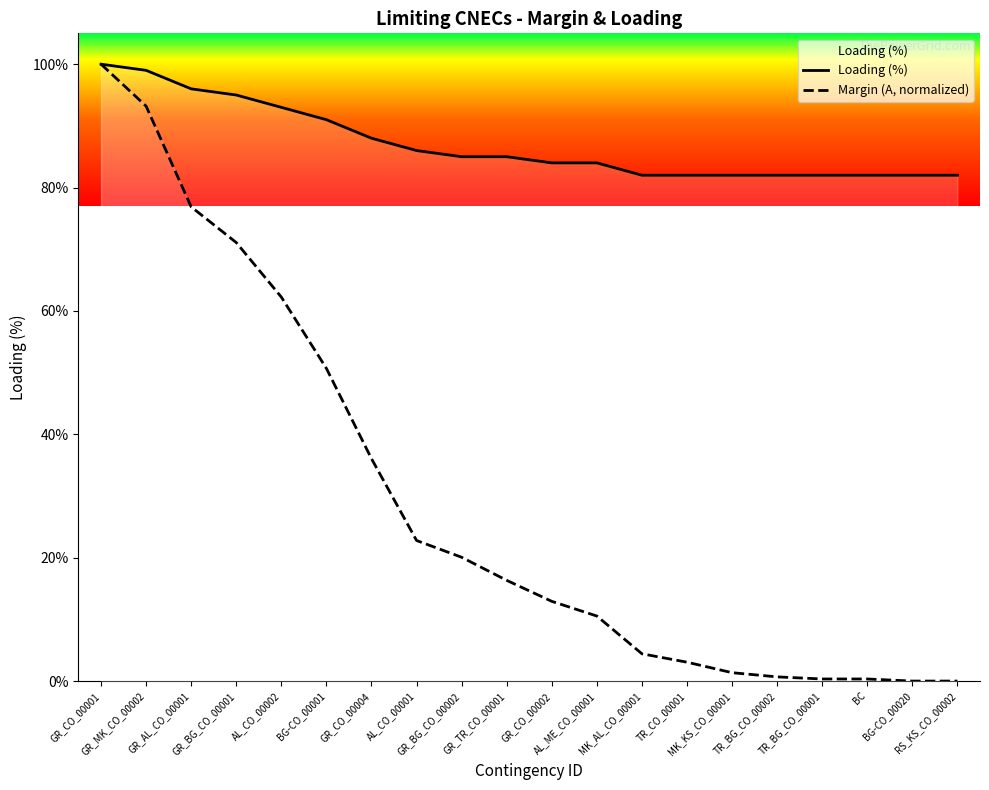

Does the chart display data point markers on the line(s)?

No